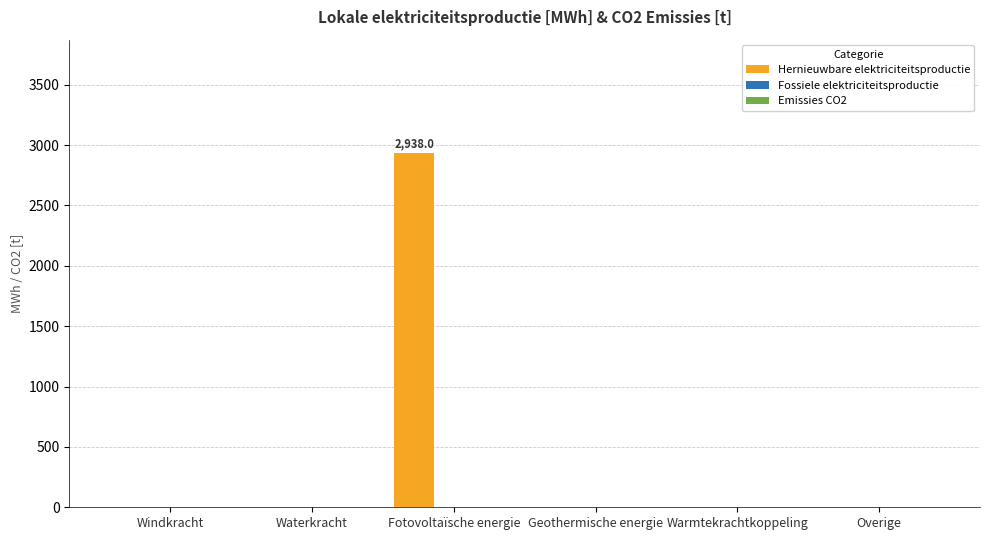

Are the bars grouped side by side (vs. stacked)?

No